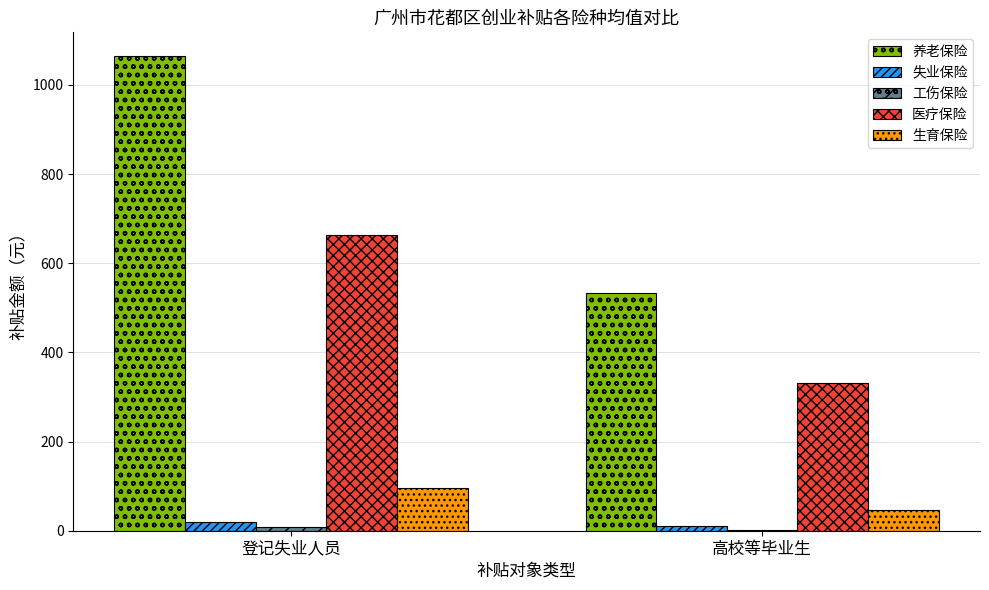

What is the spread (max minus min) of values at 高校等毕业生?

530.3